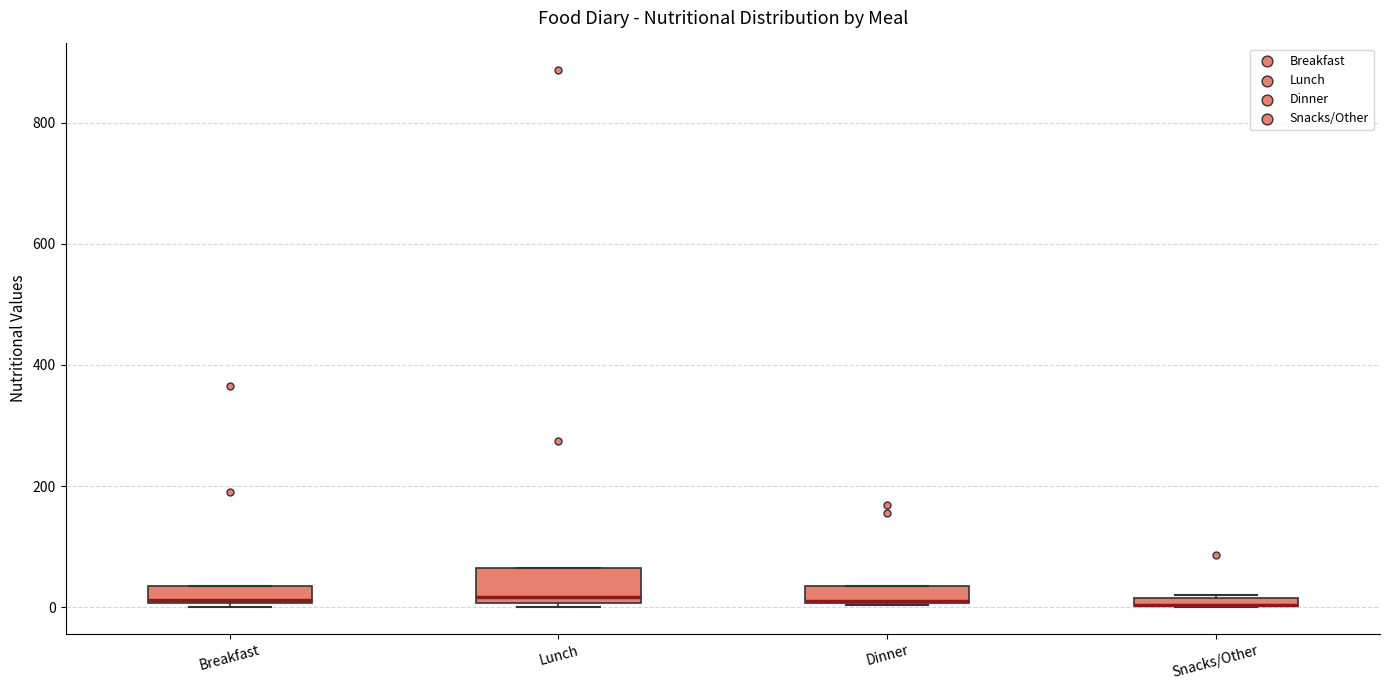

Which box is the tallest, from its lower edge to its upper edge?

Lunch